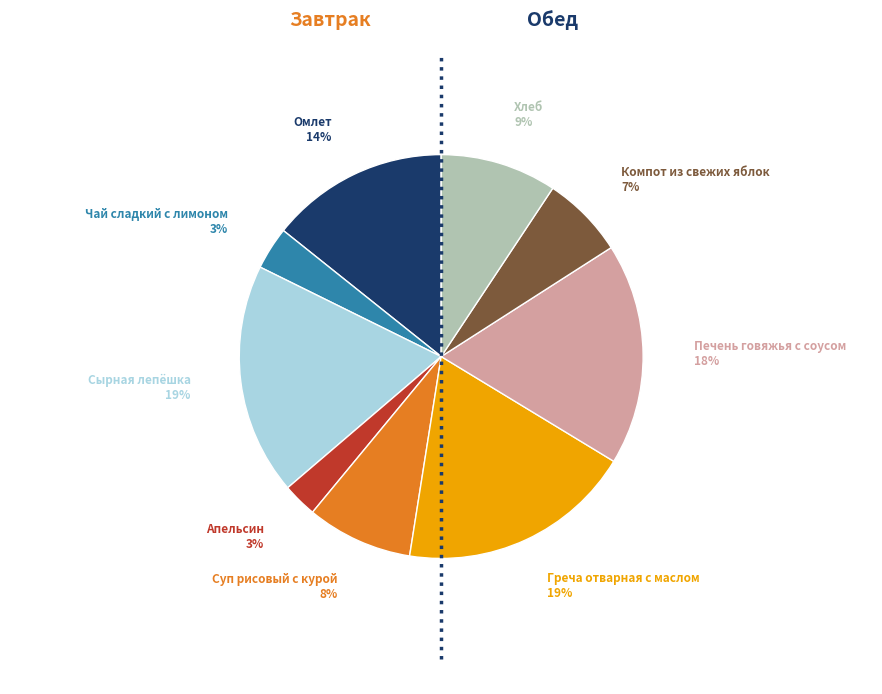

How many segments does this pie chart have?

9